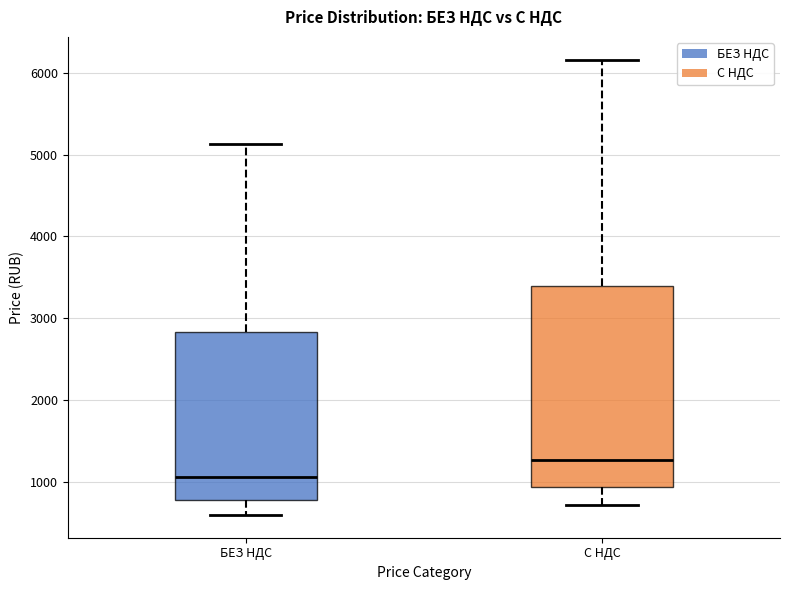

Which box is the tallest, from its lower edge to its upper edge?

С НДС